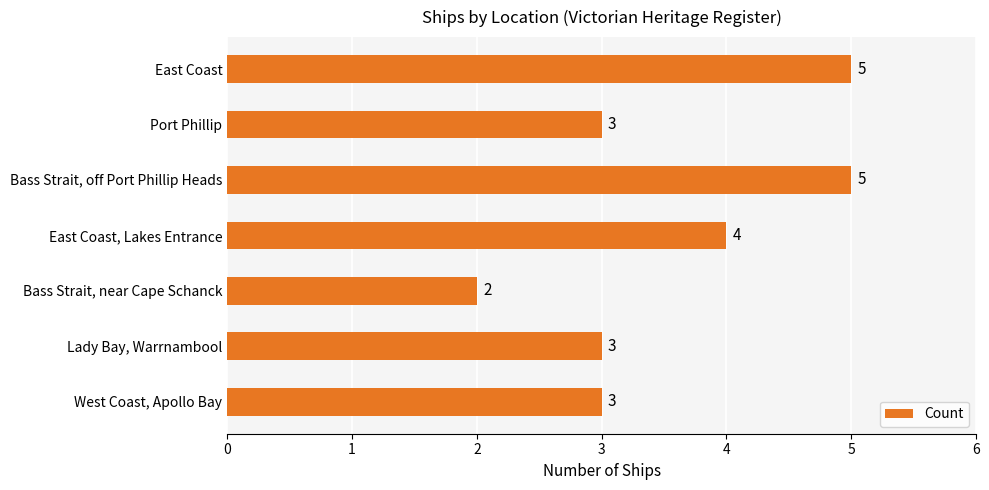

How many values are between 3 and 5?

6